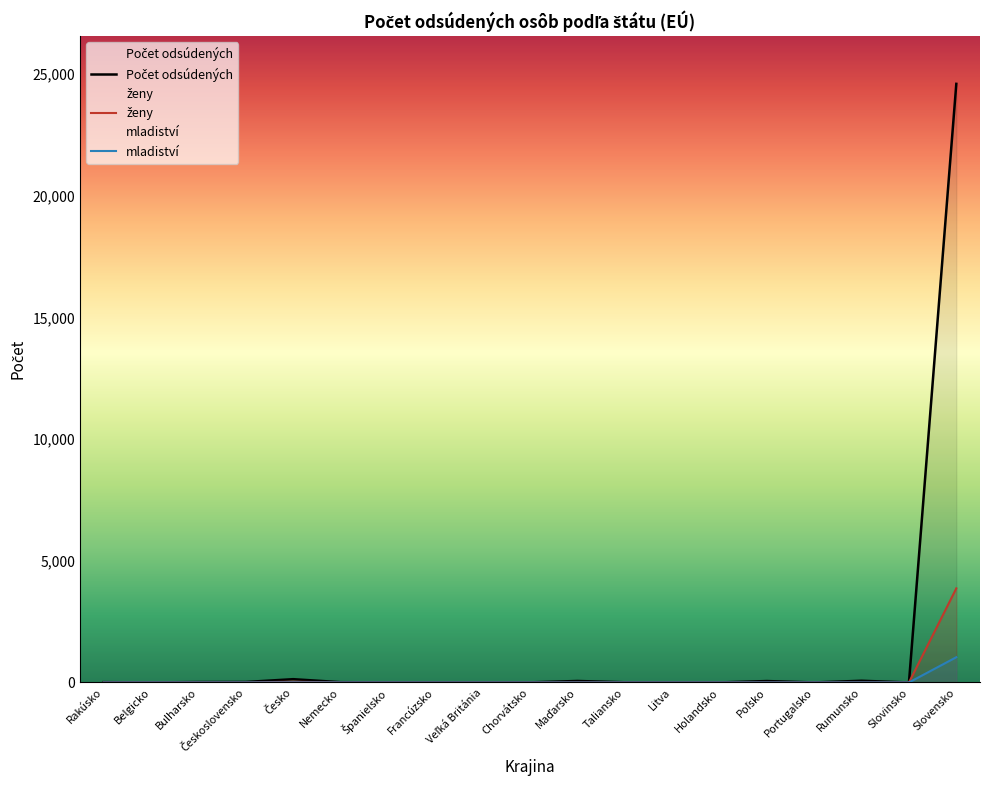

True or false: Počet odsúdených and ženy intersect in this chart.

False